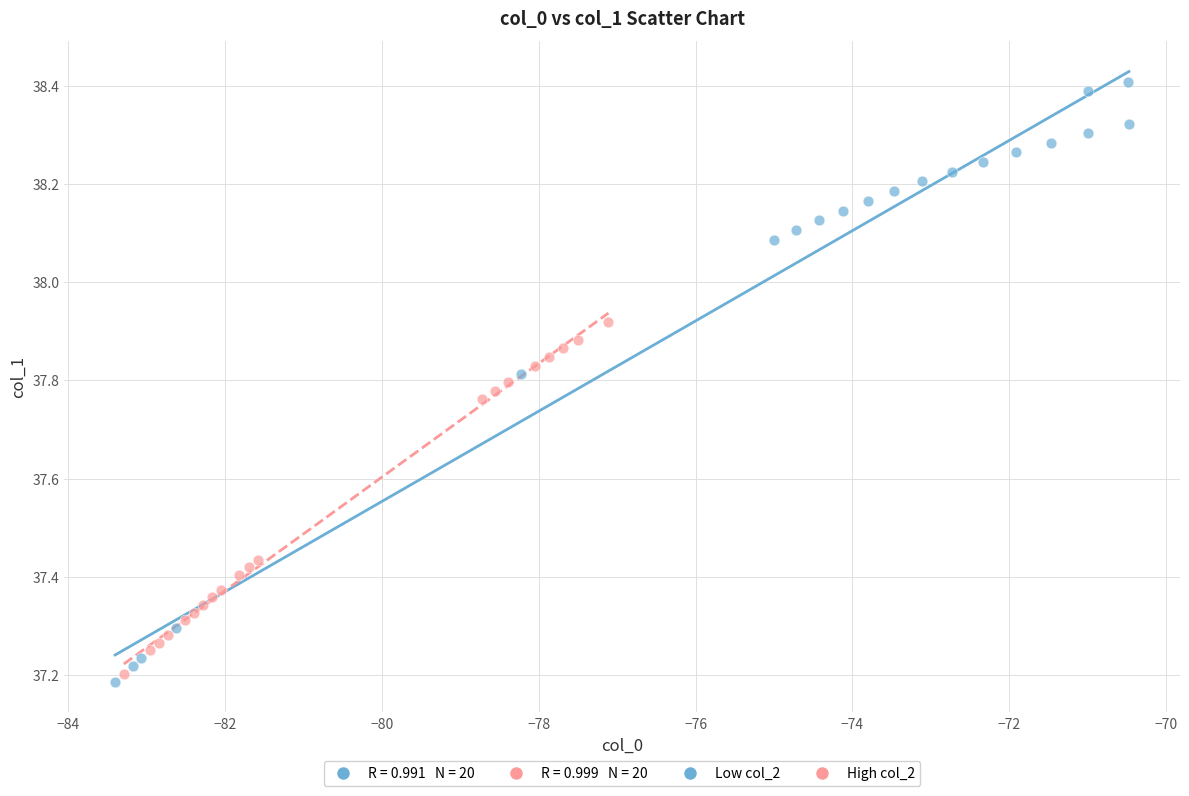

Which series reaches the maximum Y coordinate?

Low col_2